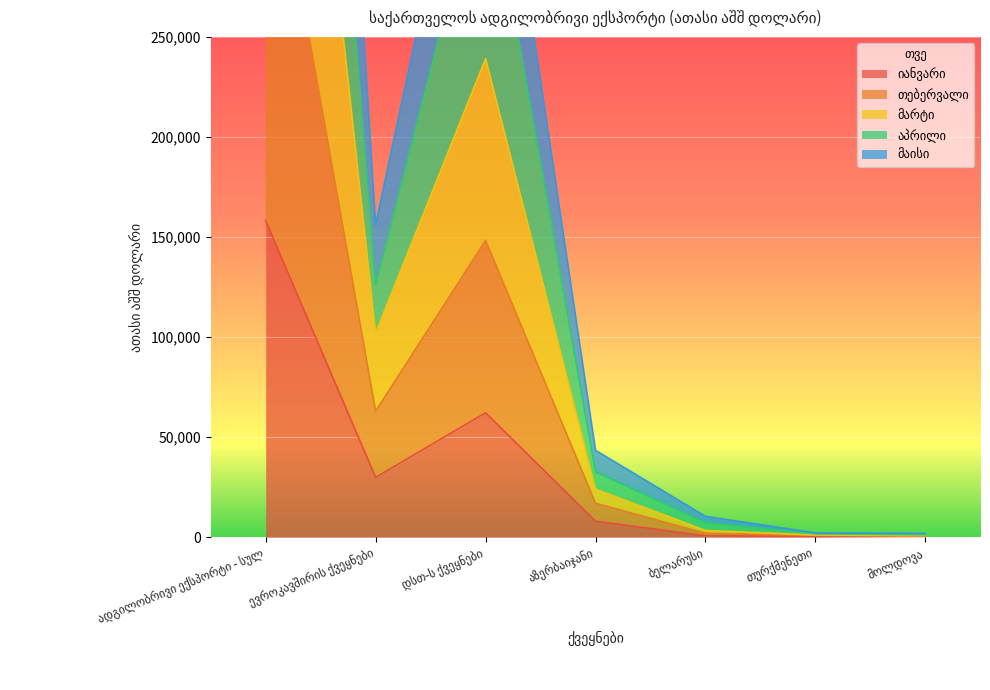

At which category does მაისი reach its first local valley?

ევროკავშირის ქვეყნები